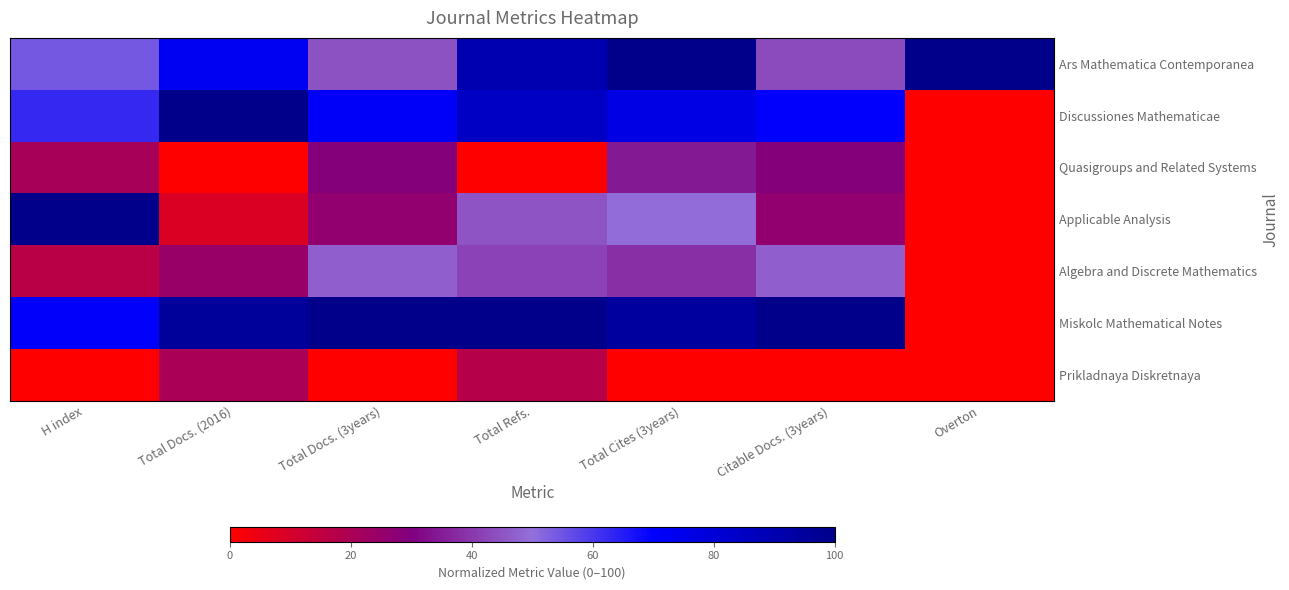

How many series are shown in this chart?

7